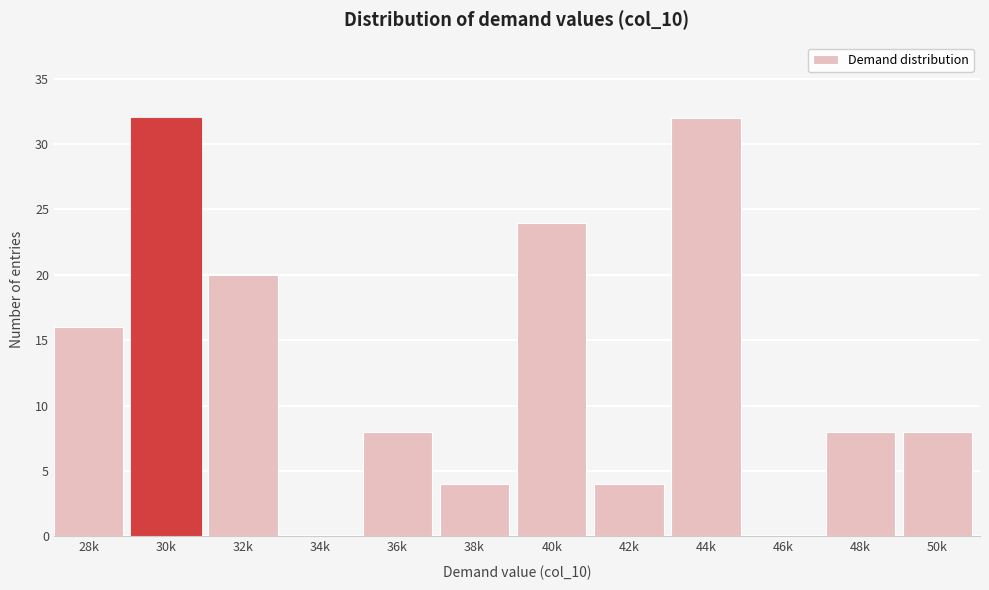

Reading left to right, extract all data points from this chart.

28k=16	30k=32	32k=20	34k=0	36k=8	38k=4	40k=24	42k=4	44k=32	46k=0	48k=8	50k=8